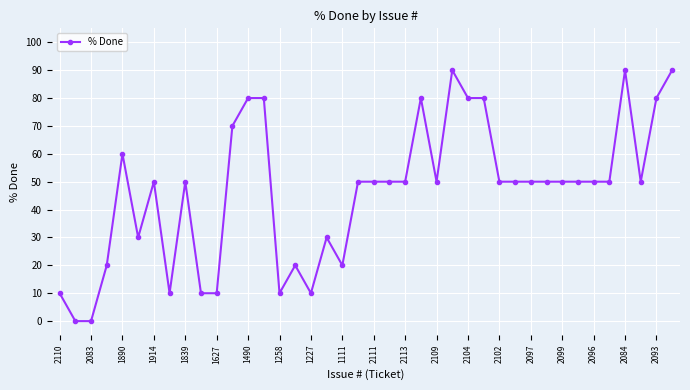

True or false: the data has more than 1 interior local peaks.

True